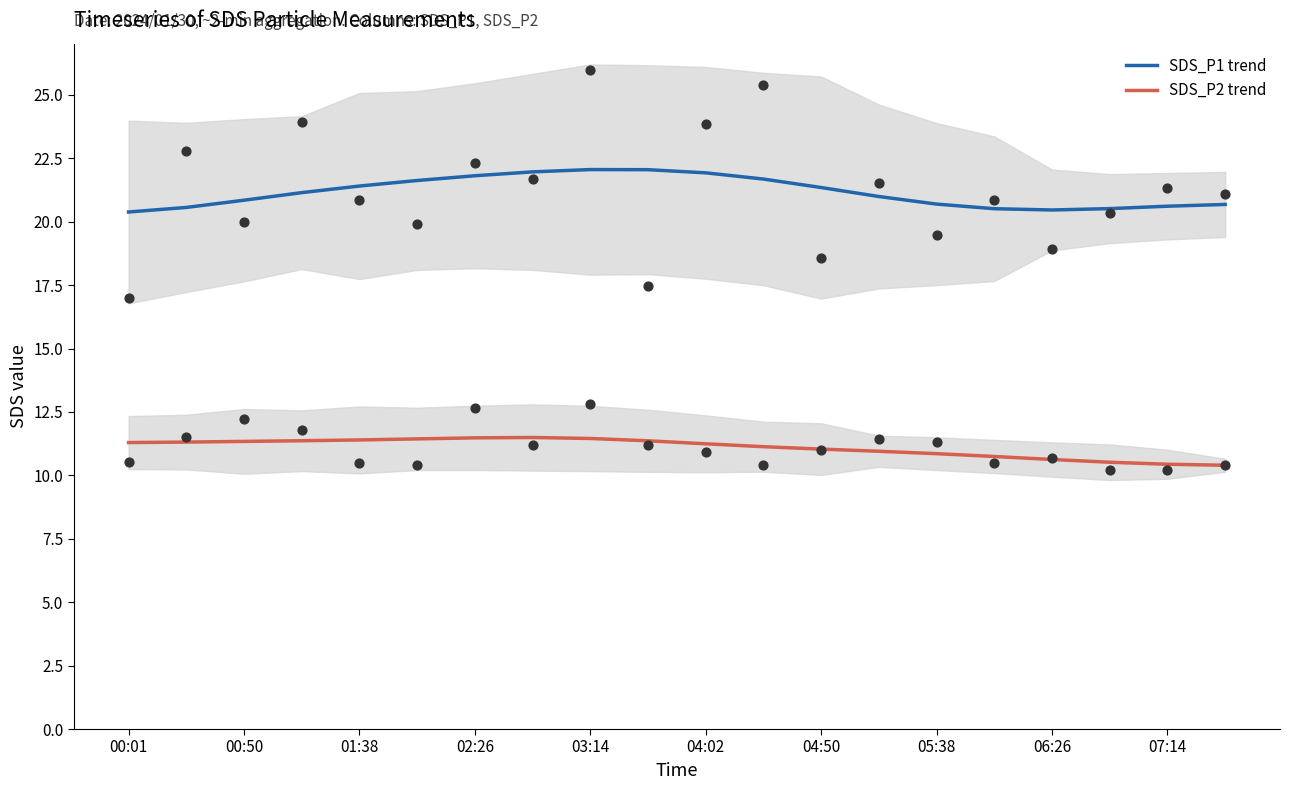

Which series reaches the maximum Y coordinate?

SDS_P1 (points)